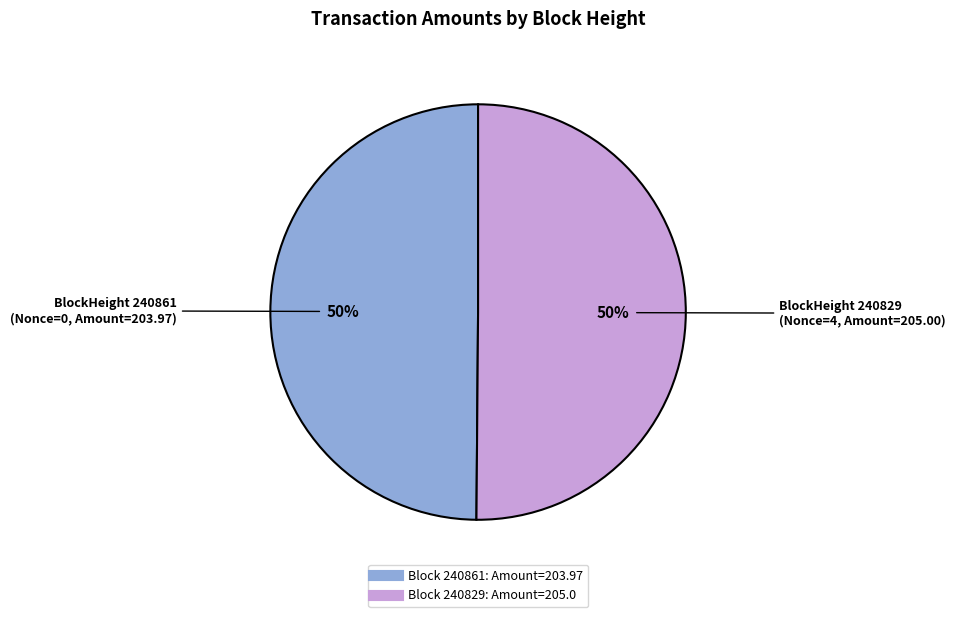

How many slices are in this pie chart?

2